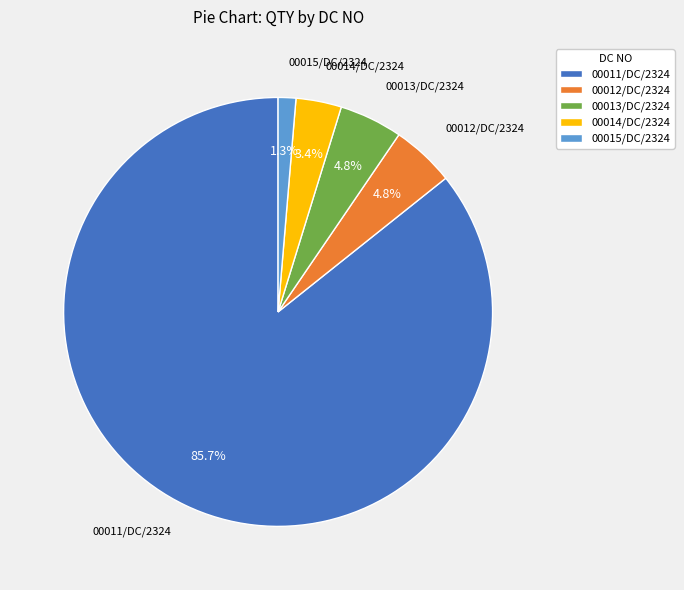

To the nearest percent, what is the difference between the 00014/DC/2324 and 00013/DC/2324 slice percentages?

1%